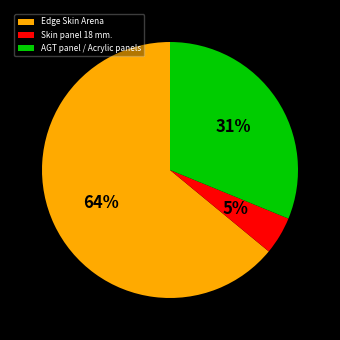

To the nearest percent, what is the difference between the Skin panel 18 mm. and AGT panel / Acrylic panels slice percentages?

26%